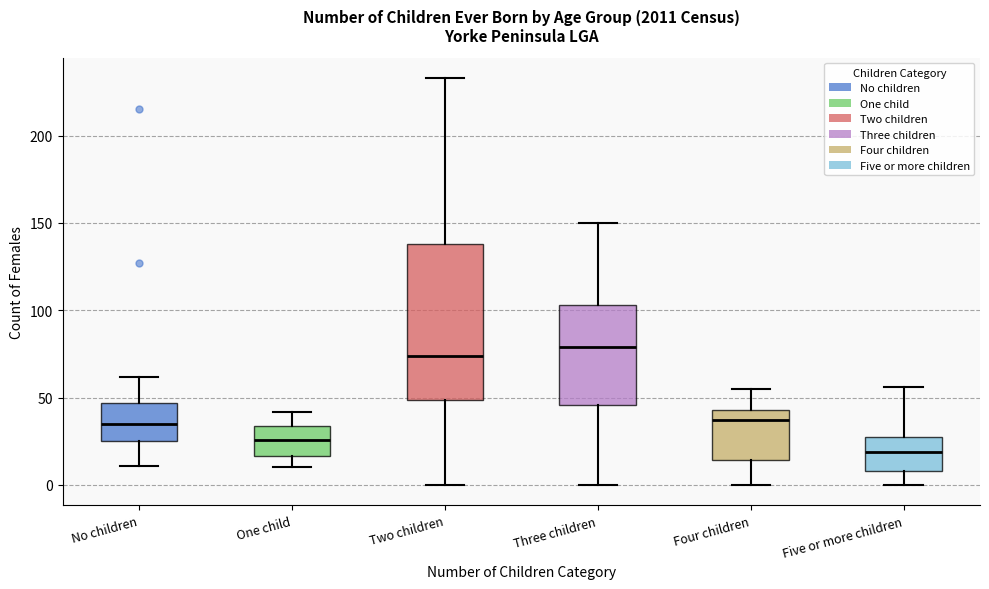

Reading left to right, read every box against the y-axis: the position of its median line, the range the box covers, and the ends of its whiskers. The values are not printed on the chart, so give them approximately, as read against the axis.

No children: median 35, box 25 to 45, whiskers 10 to 60
One child: median 25, box 15 to 35, whiskers 10 to 40
Two children: median 75, box 50 to 140, whiskers 0 to 235
Three children: median 80, box 45 to 105, whiskers 0 to 150
Four children: median 35, box 15 to 45, whiskers 0 to 55
Five or more children: median 20, box 10 to 30, whiskers 0 to 55